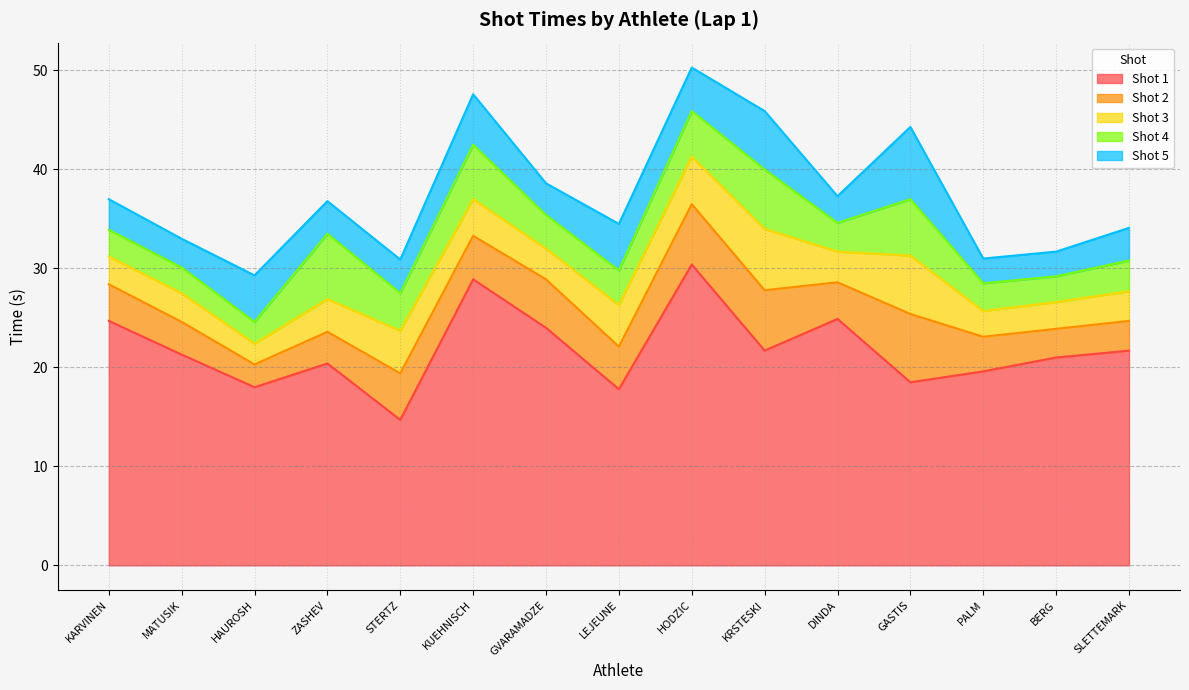

Which label corresponds to the smallest value in the chart?

HAUROSH